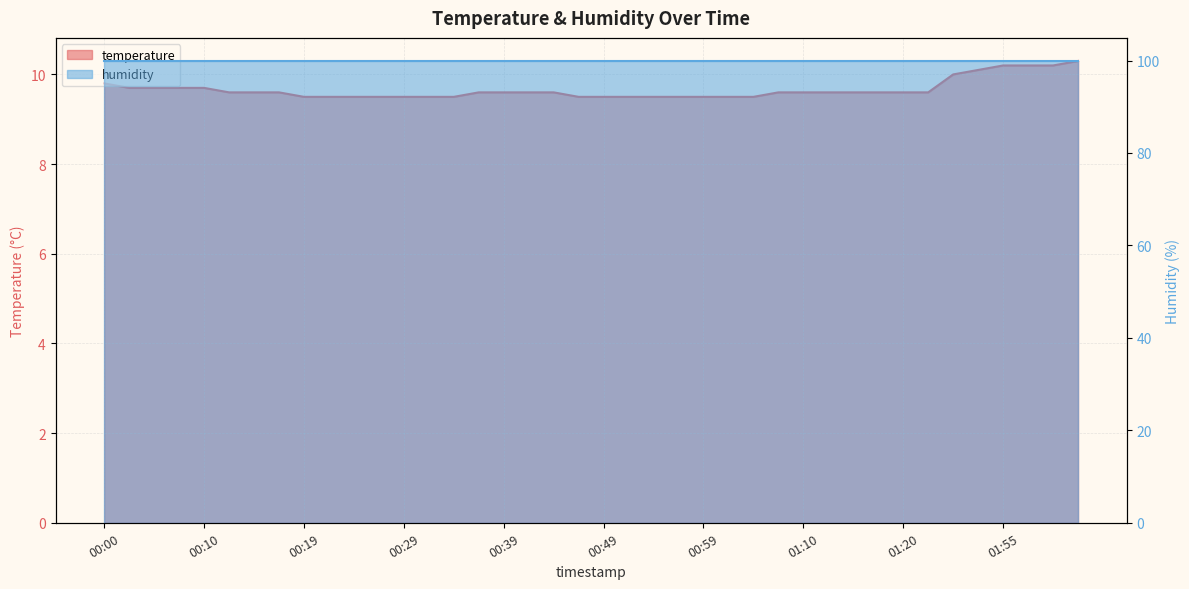

What position from the left is 00:57?

24